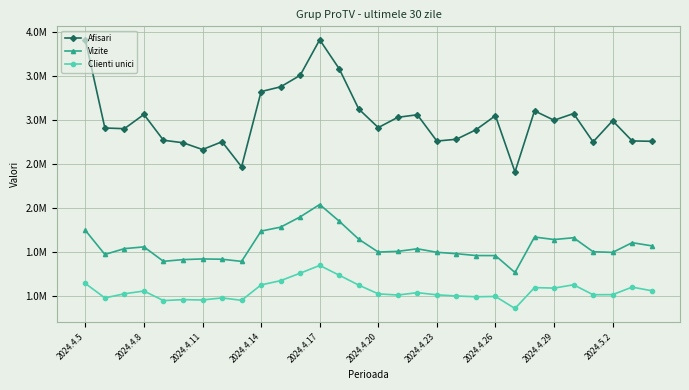

Where is the first local minimum for Afisari?

2024.4.11